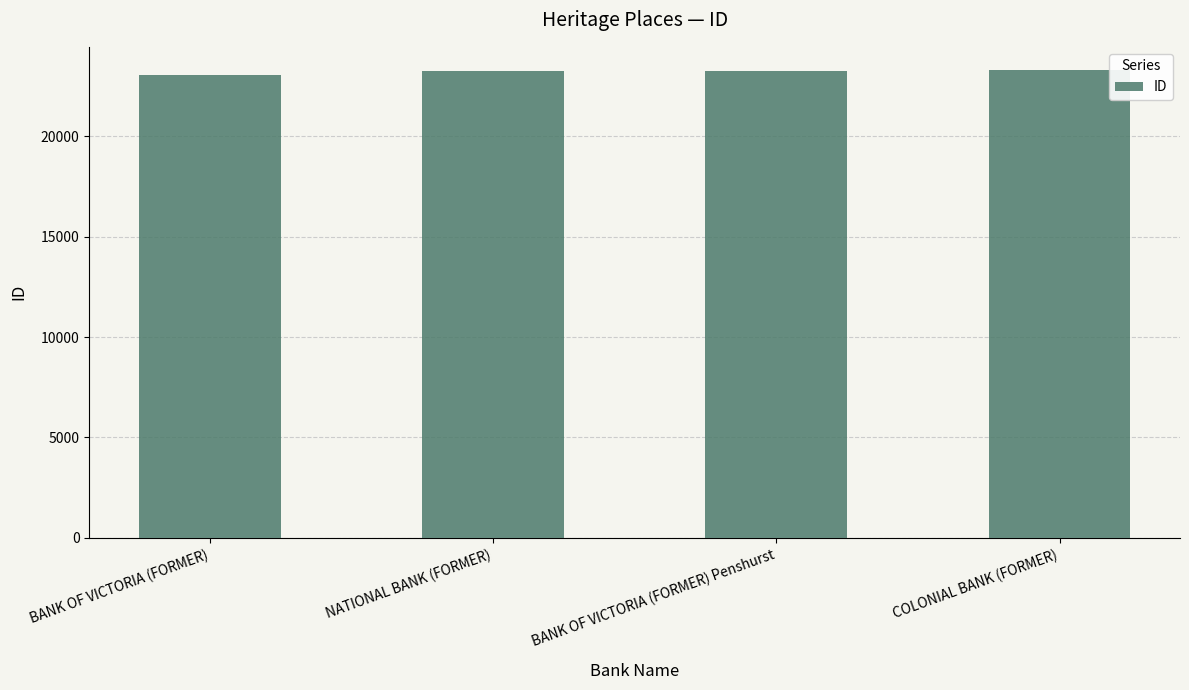

The chart shows a value of 15322 at NATIONAL BANK (FORMER). True or false?

False